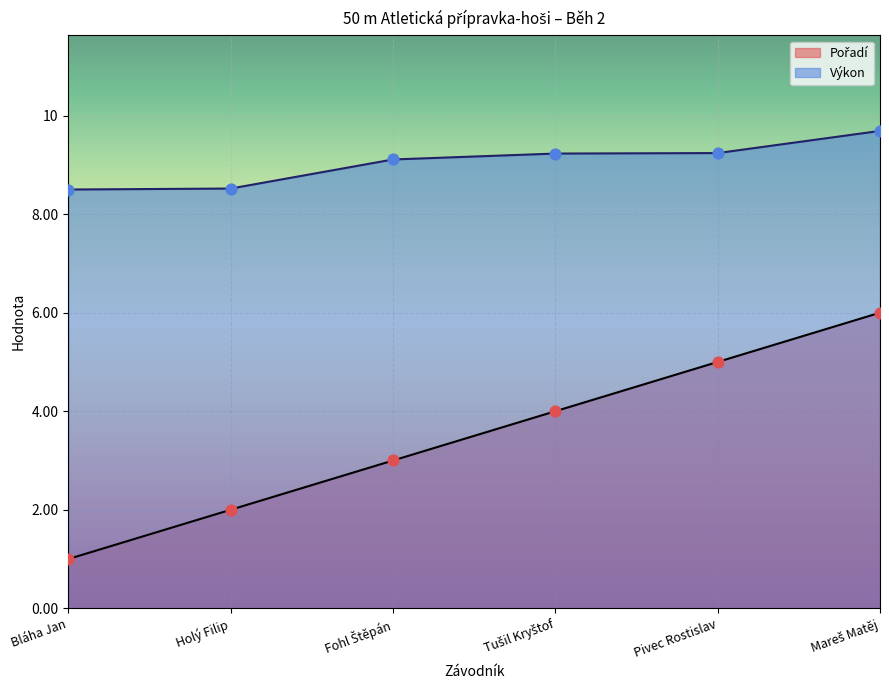

Which series has the largest total across all categories?

Výkon